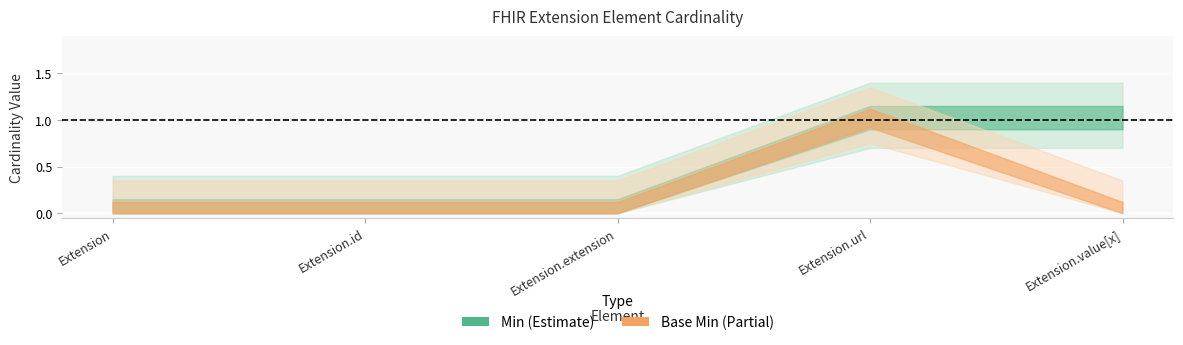

Rank the series at Extension.extension from lowest to highest value.

Min, Base Min